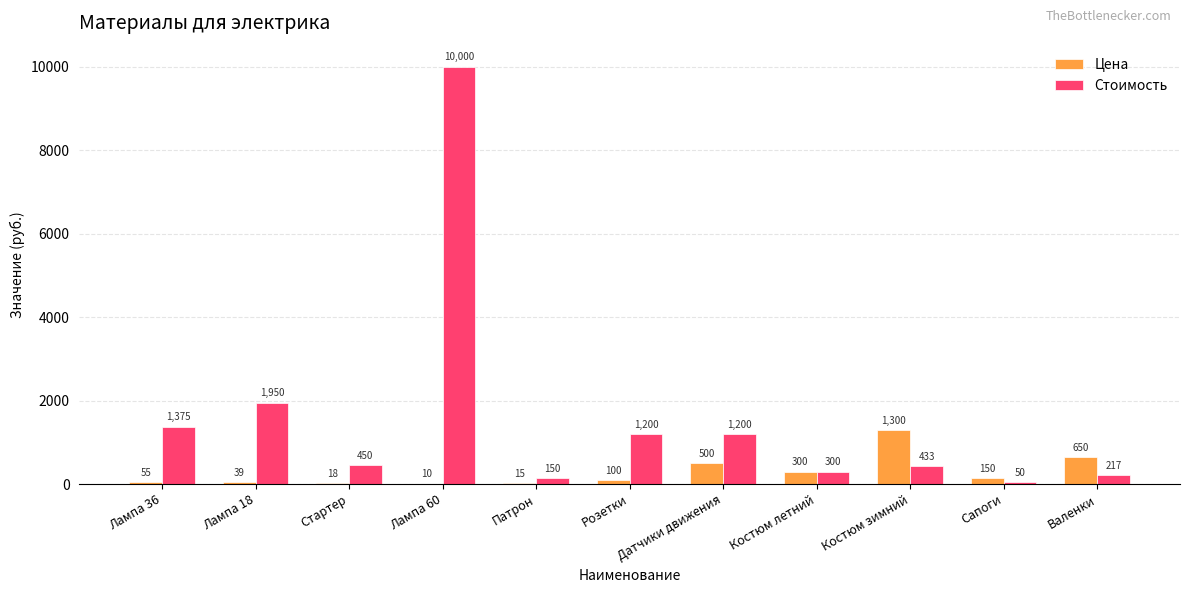

Between Лампа 60 and Костюм зимний, which series saw the biggest shift?

Стоимость